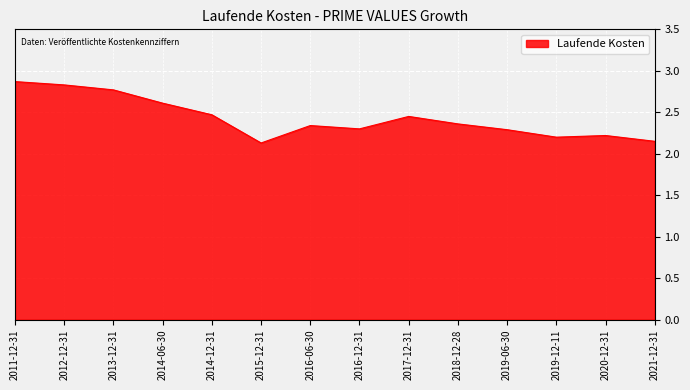

What position from the right is 2012-12-31?

13